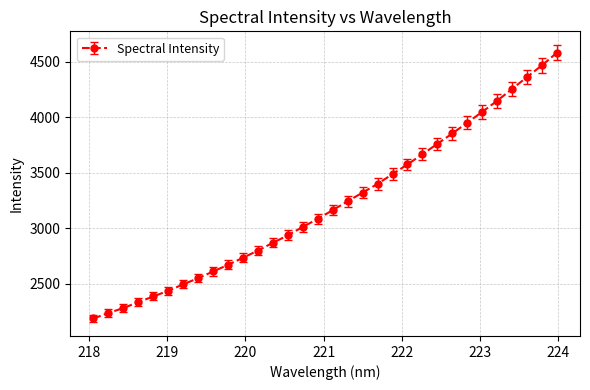

What is the average value?

3216.0